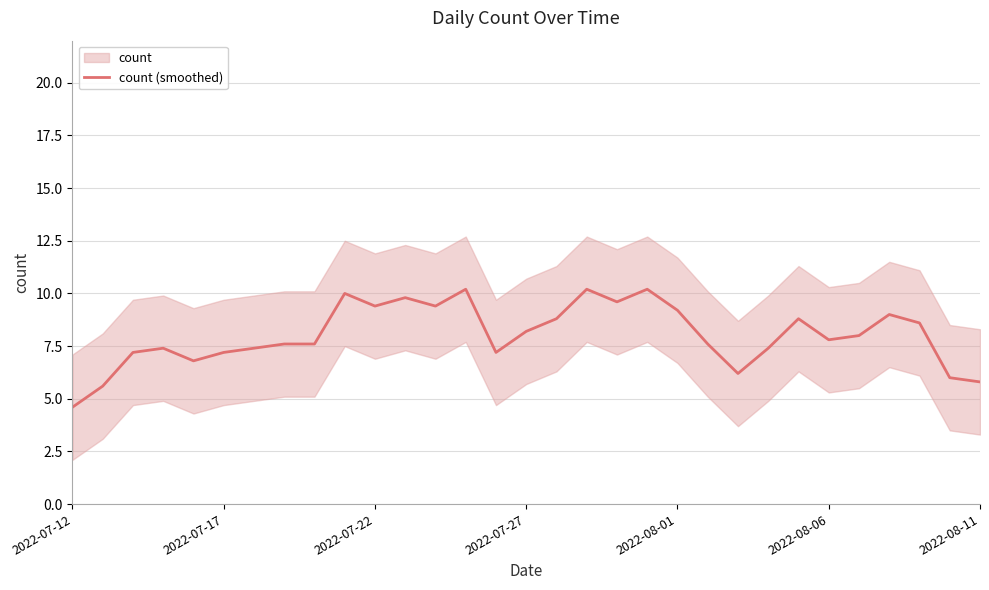

Reading right to left, list all the values displayed in this chart.

5.8	6.0	8.6	9.0	8.0	7.8	8.8	7.4	6.2	7.6	9.2	10.2	9.6	10.2	8.8	8.2	7.2	10.2	9.4	9.8	9.4	10.0	7.6	7.6	7.4	7.2	6.8	7.4	7.2	5.6	4.6